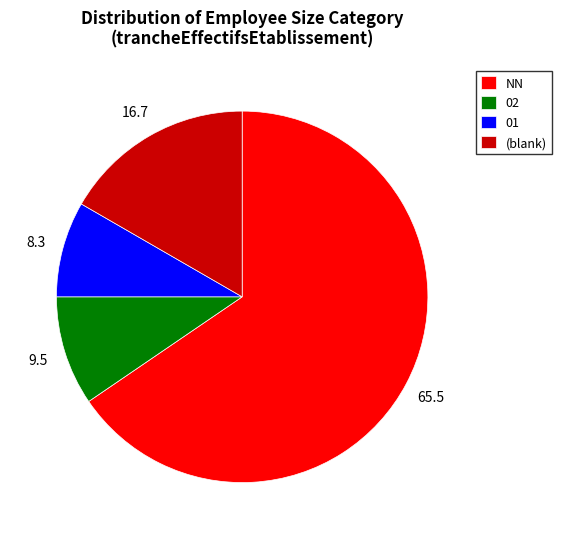

Approximately how many times larger is the value at (blank) compared to 01?

2.0